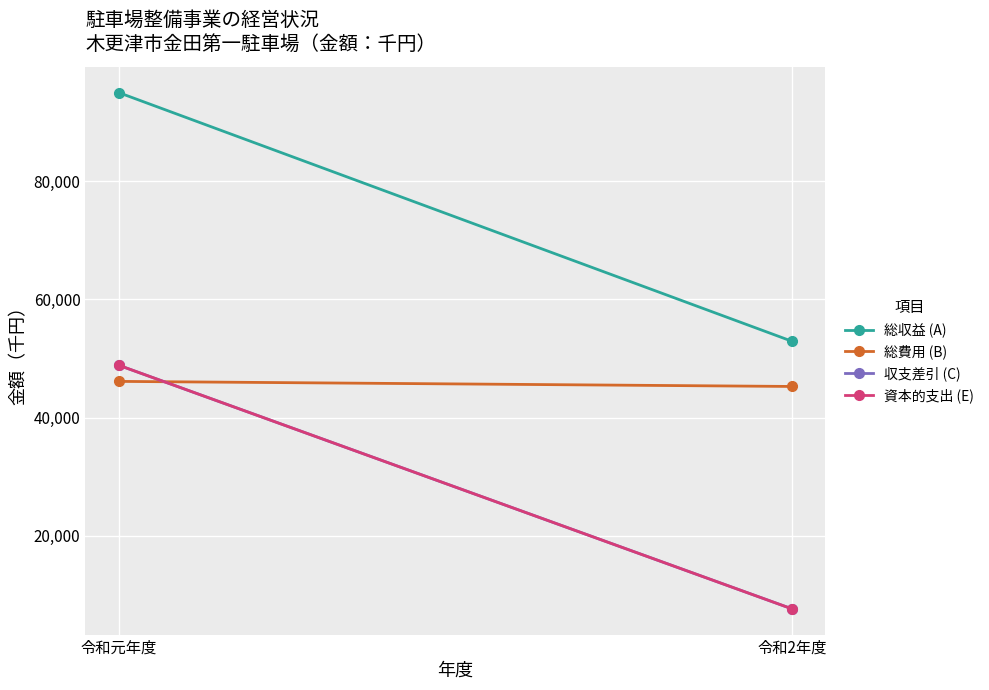

Is it true that 総費用 (B) equals 76459 at 令和元年度?

False